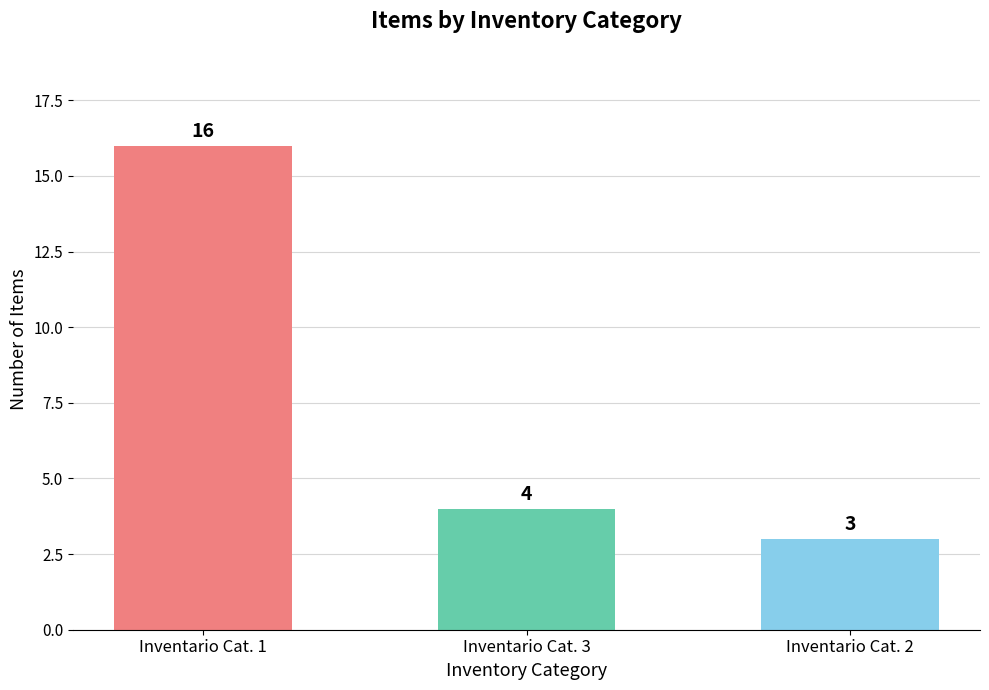

How many values are below 4?

1